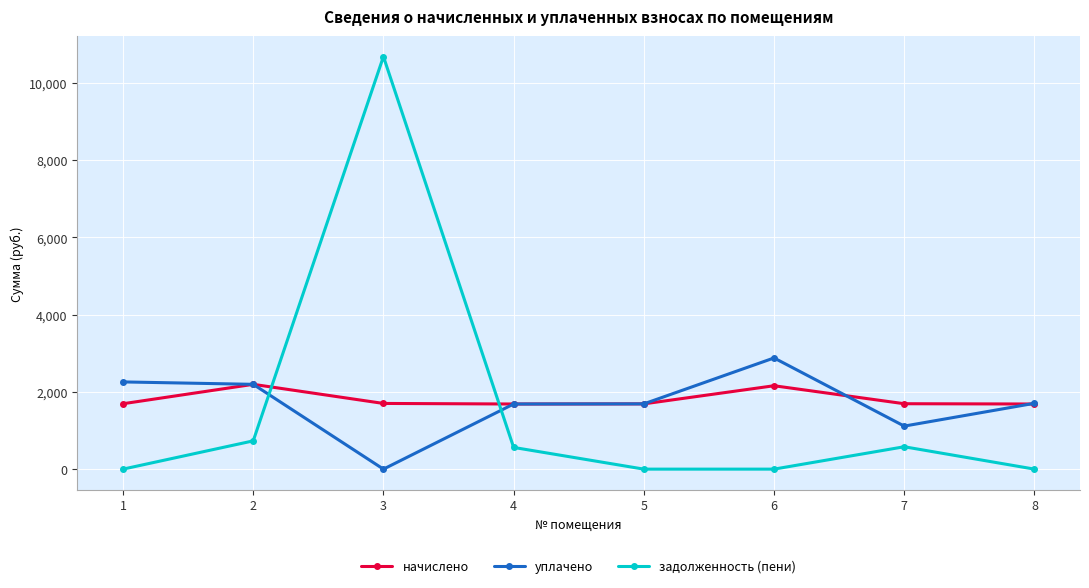

How many interior local peaks does the задолженность (пени) series have?

2